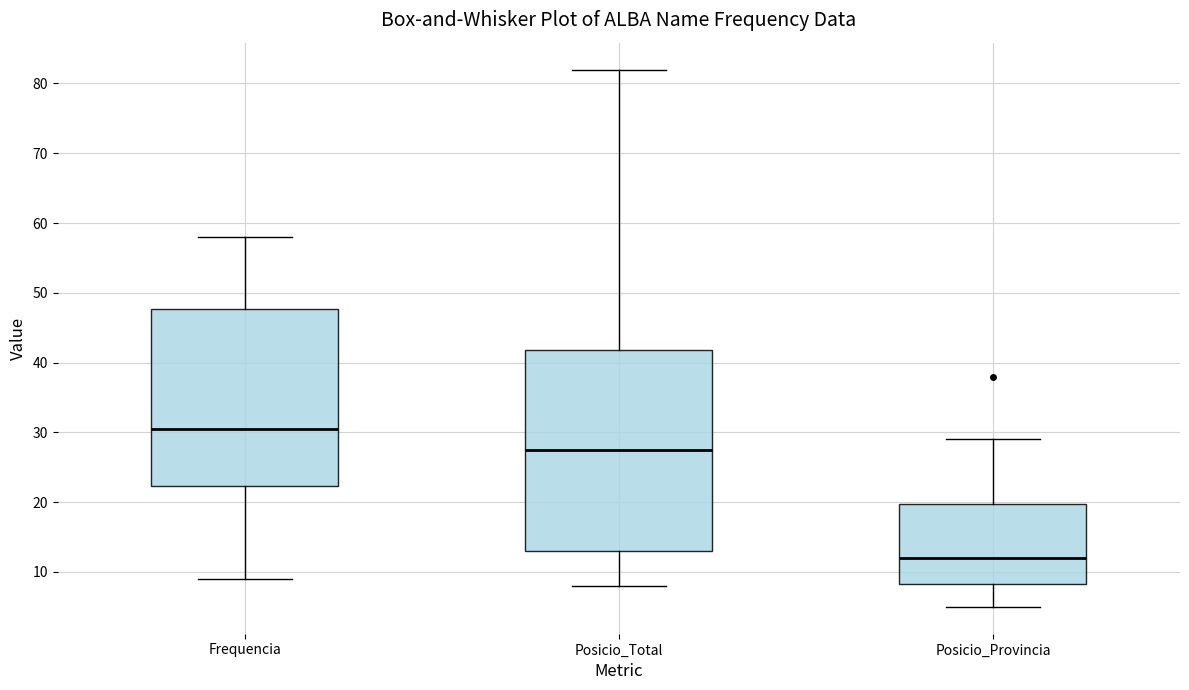

Reading left to right, transcribe this box plot: for each box, give where its median line is, the range the box spans, and where its two whiskers end, as read against the y-axis. The values are not printed on the chart, so give them approximately, as read against the axis.

Frequencia: median 31, box 22 to 48, whiskers 9 to 58
Posicio_Total: median 28, box 13 to 42, whiskers 8 to 82
Posicio_Provincia: median 12, box 8 to 20, whiskers 5 to 29